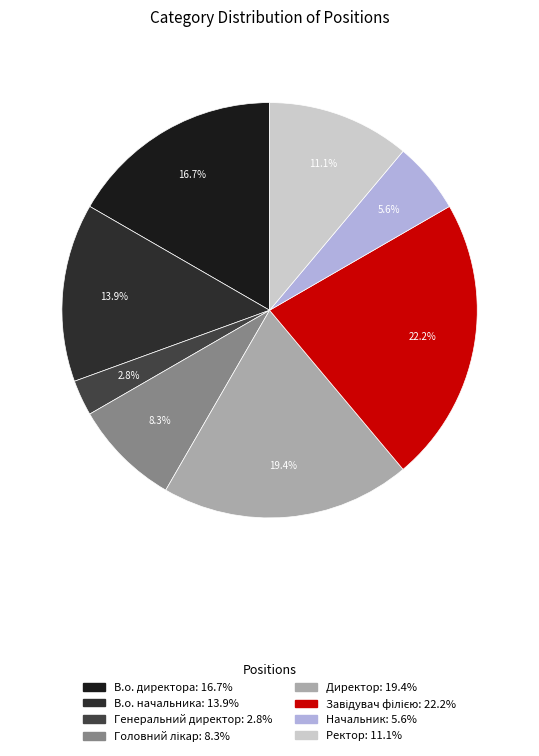

To the nearest percent, what is the difference between the largest and smallest slice percentages?

19%